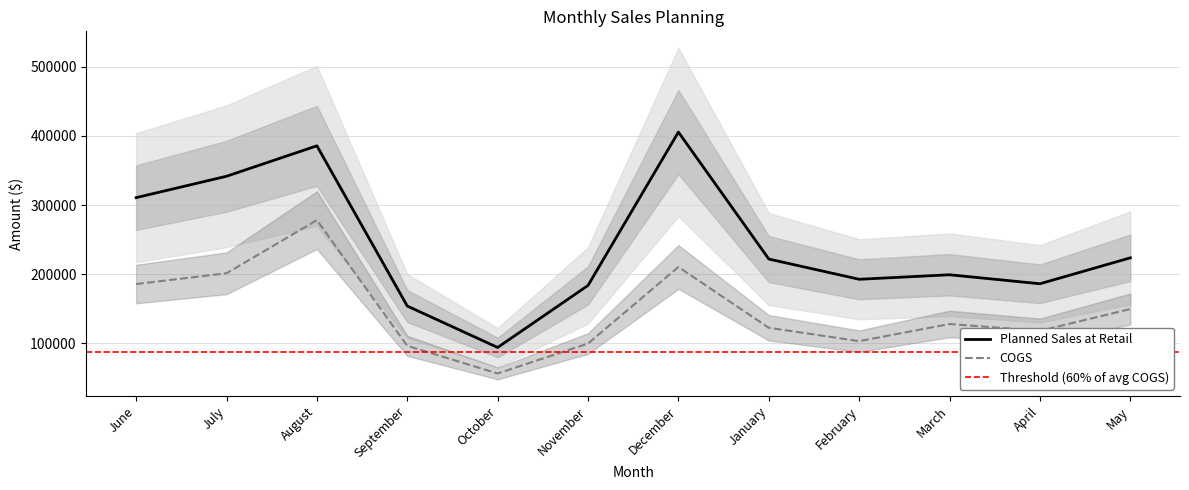

List the series in order of their peak value, lowest first.

COGS, Planned Sales at Retail